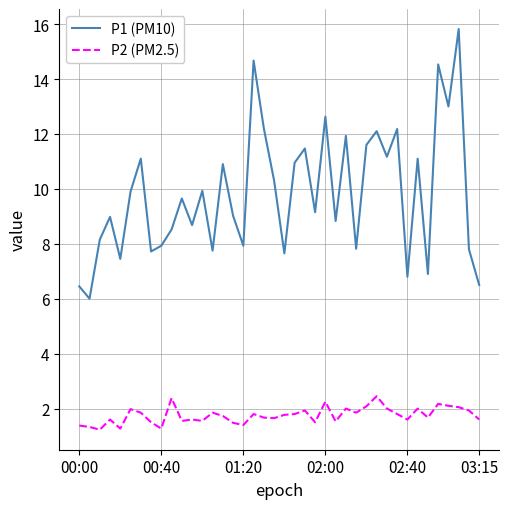

Which series has the largest total across all categories?

P1 (PM10)